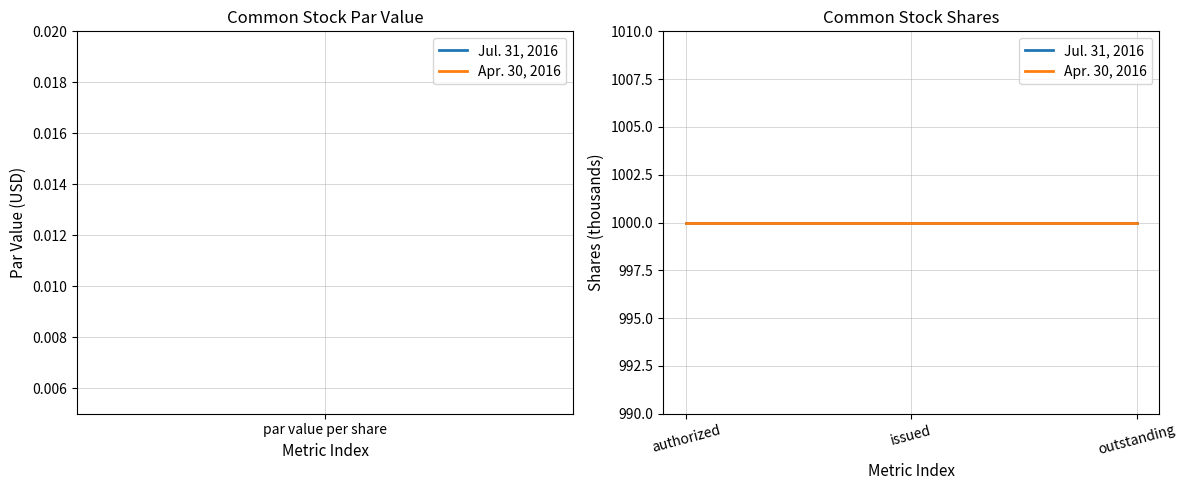

True or false: Apr. 30, 2016 and Jul. 31, 2016 cross at least once.

False